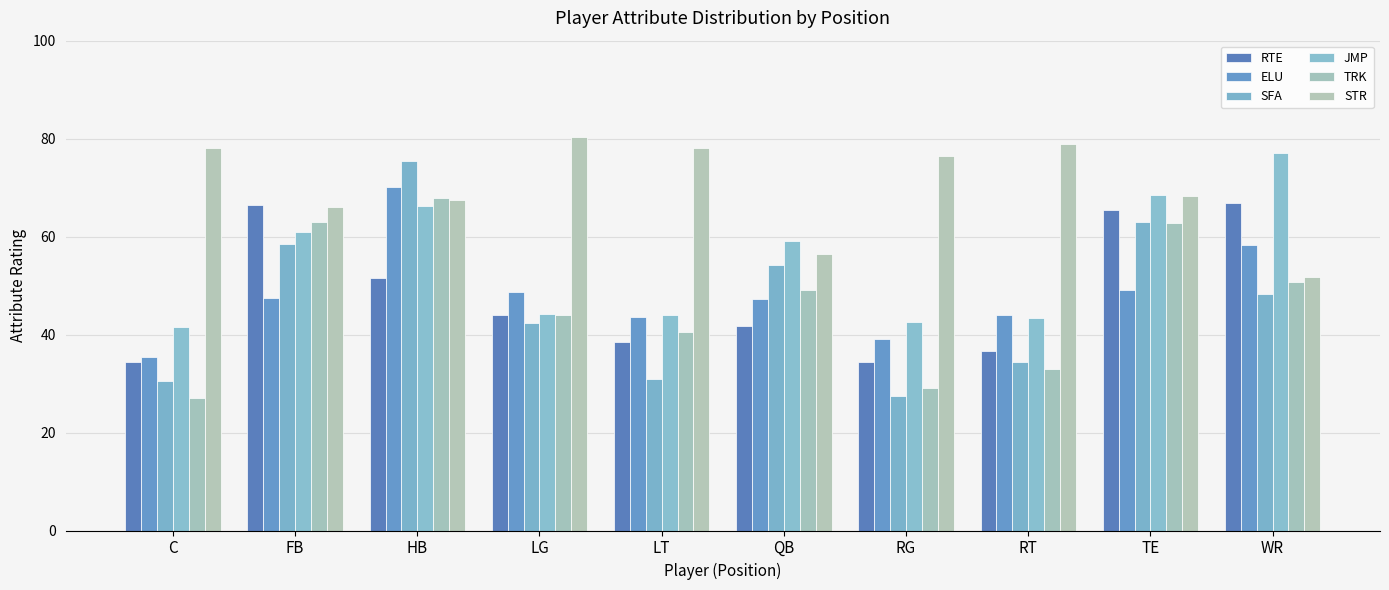

Which category has the lowest value across all series?

C